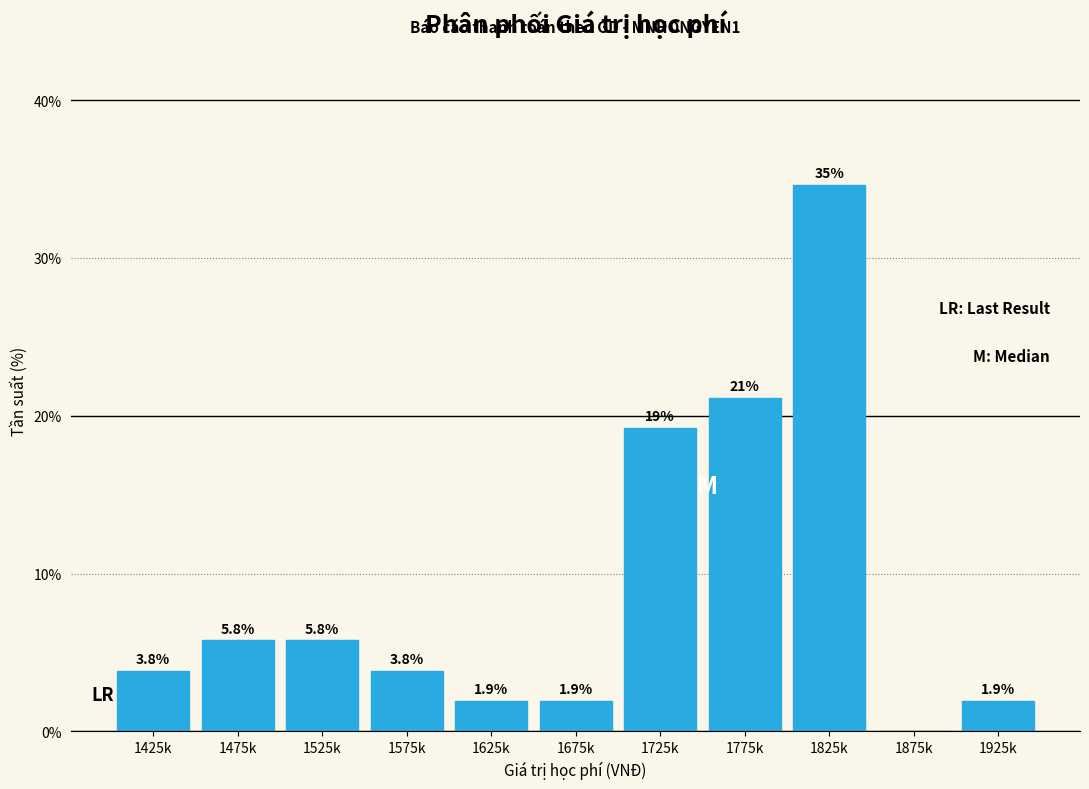

Reading left to right, what are all the values shown in this chart?

1425k=3.8	1475k=5.8	1525k=5.8	1575k=3.8	1625k=1.9	1675k=1.9	1725k=19.2	1775k=21.2	1825k=34.6	1875k=0.0	1925k=1.9